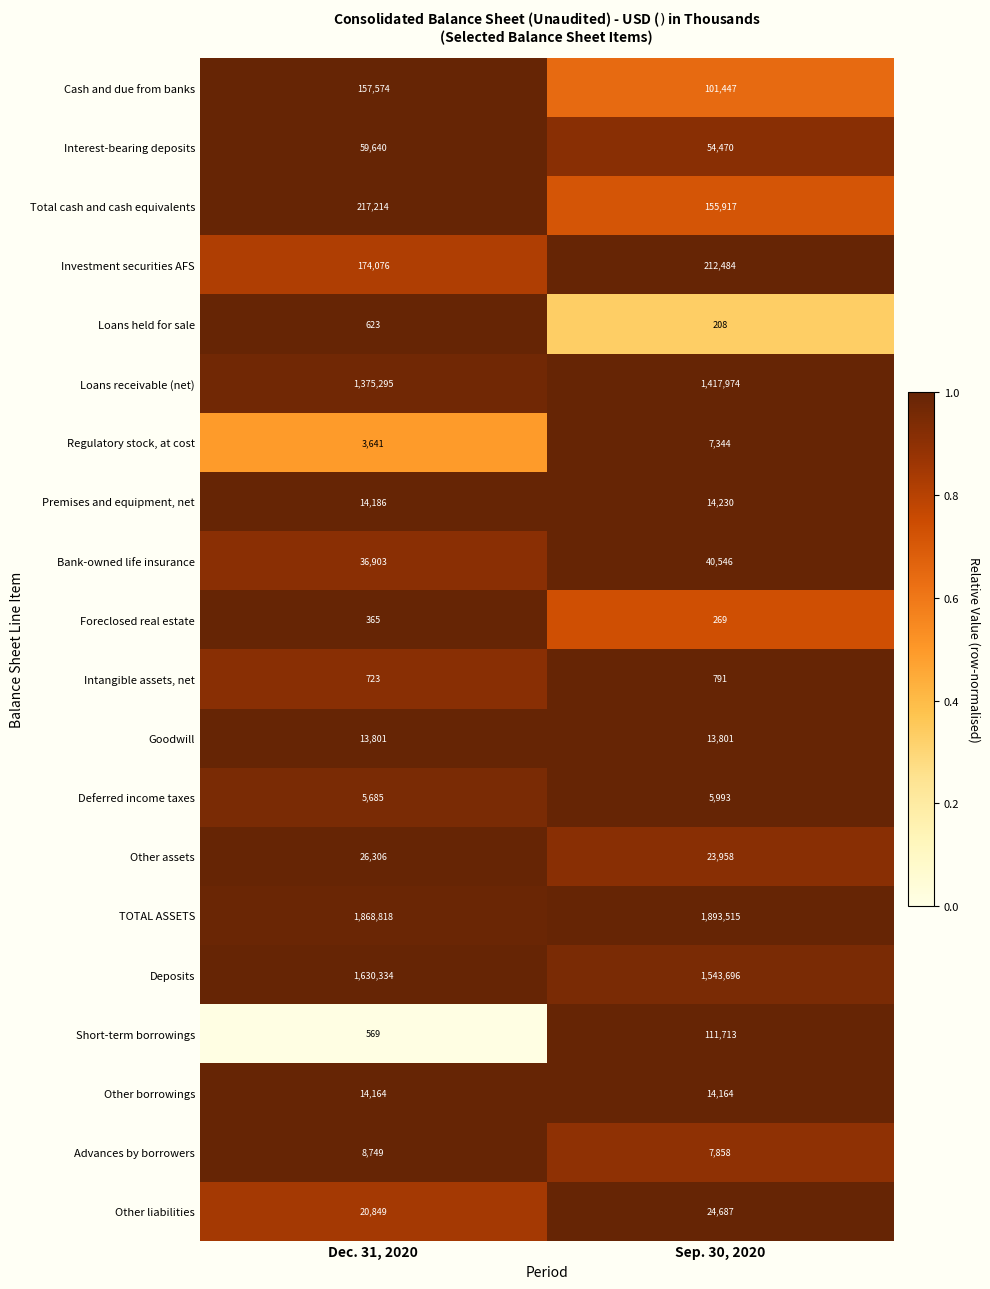

Which series has the widest spread of values?

Short-term borrowings